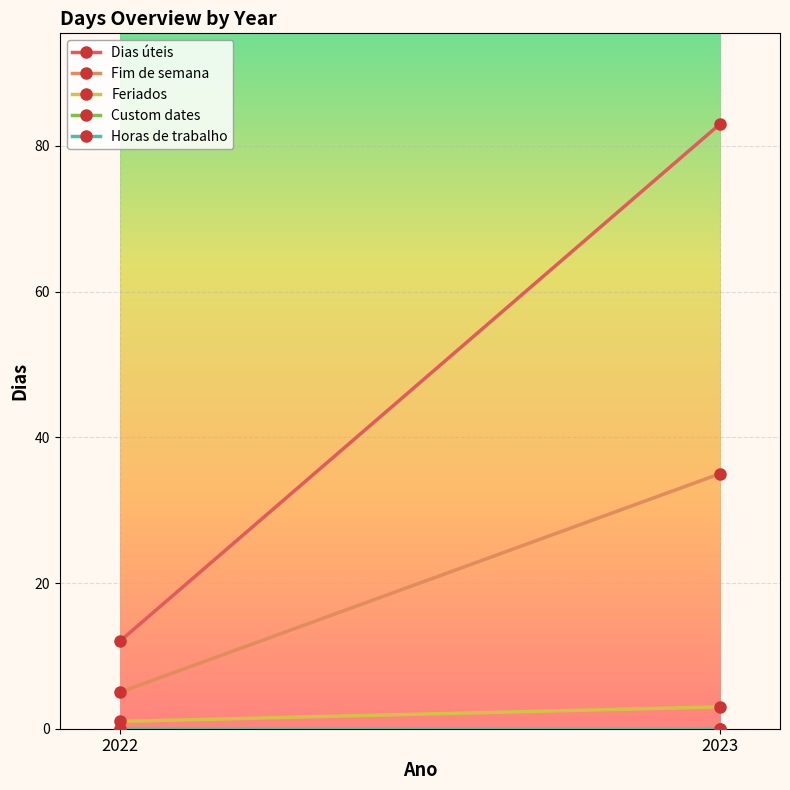

What is the difference between the maximum and minimum values in the Dias úteis series?

71